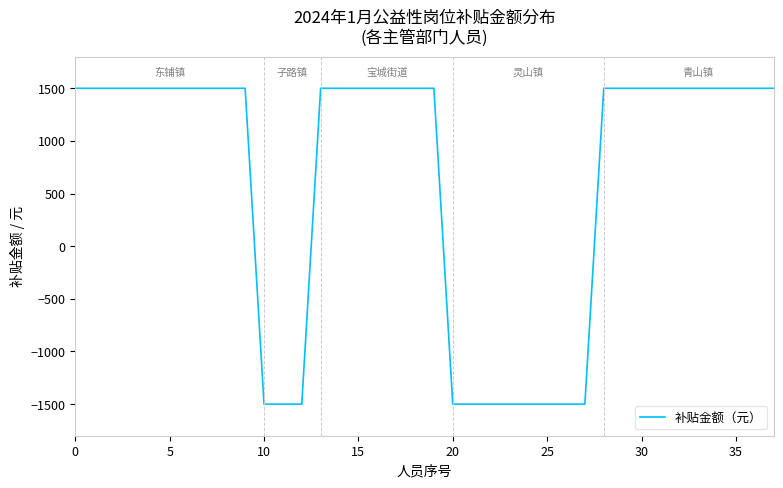

What is the minimum value shown in the chart?

-1500